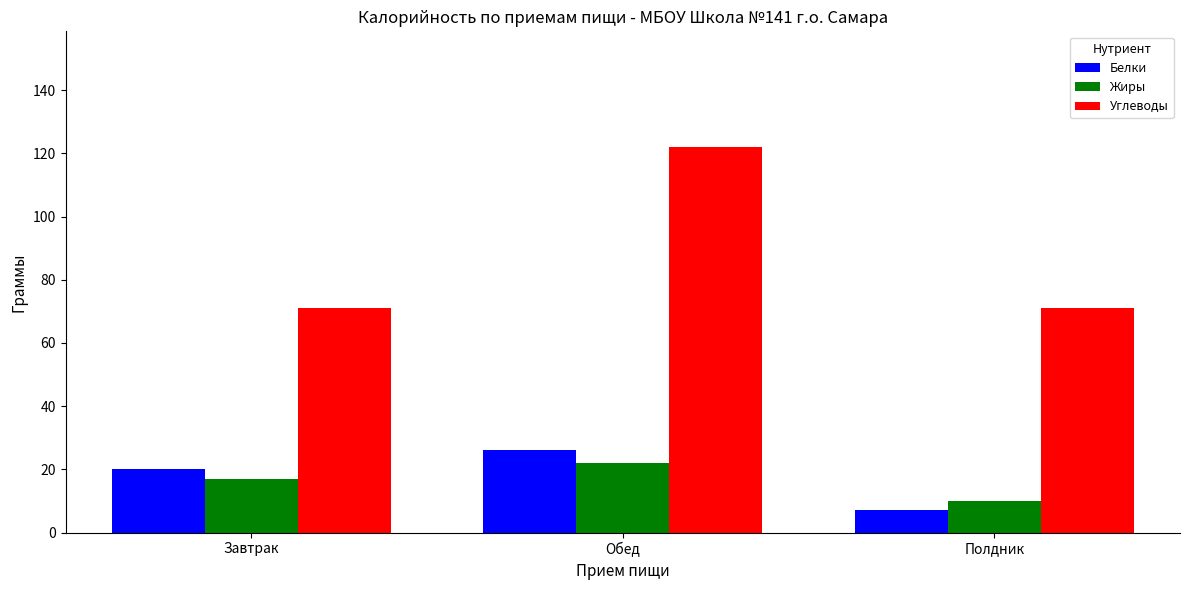

What is the difference between the Белки values at Завтрак and Обед?

6